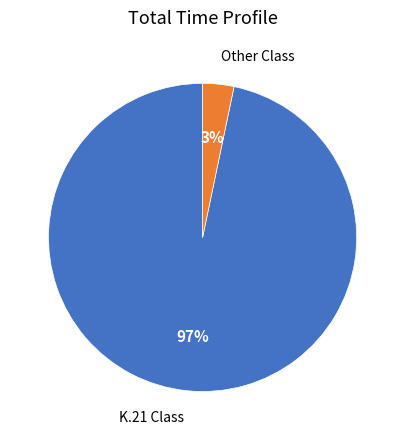

What percentage is the Other Class slice, to the nearest percent?

3%